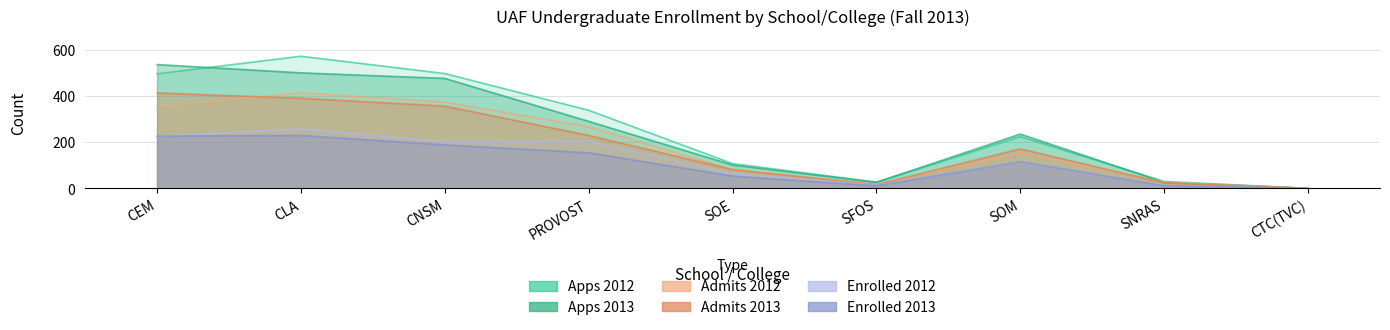

Is it true that Apps 2012 equals 27 at SFOS?

True